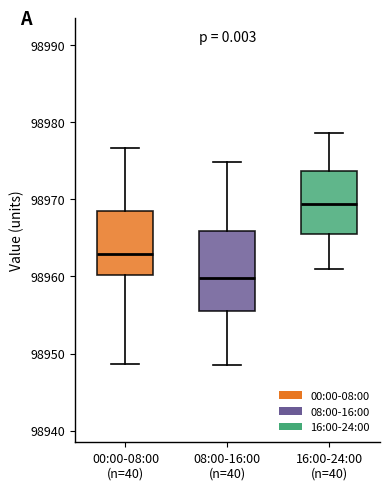

Which box has the lowest median line?

08:00-16:00 (n=40)